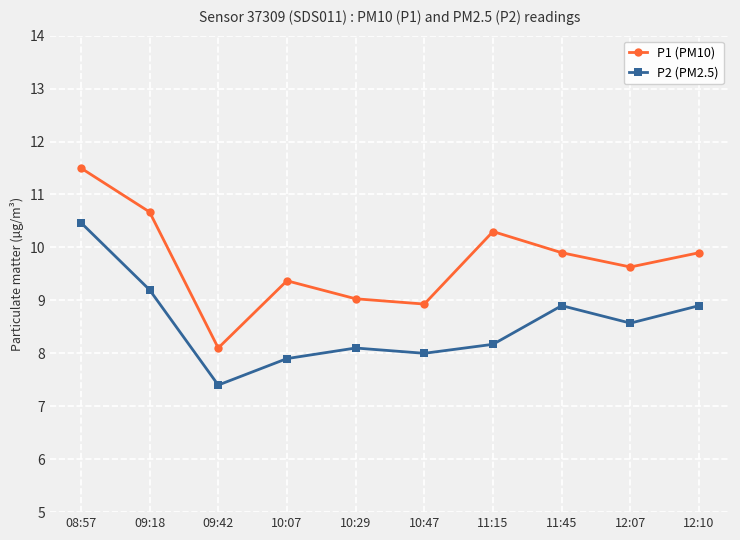

Which label corresponds to the smallest value in the chart?

09:42